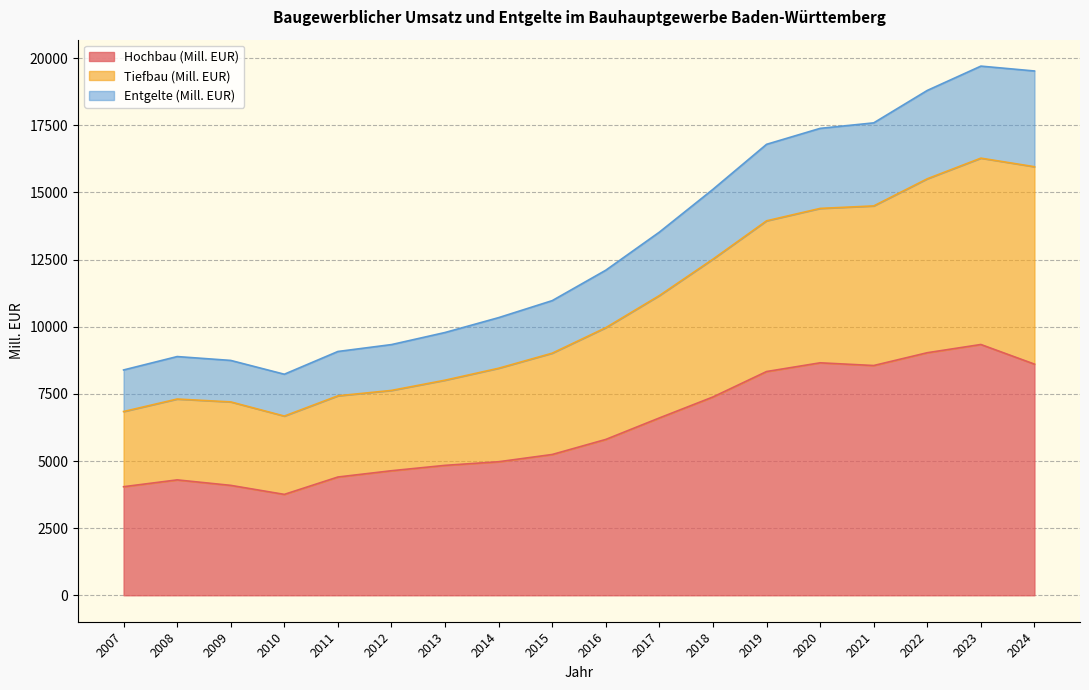

The Hochbau (Mill. EUR) series shows 9033 at 2022. True or false?

True